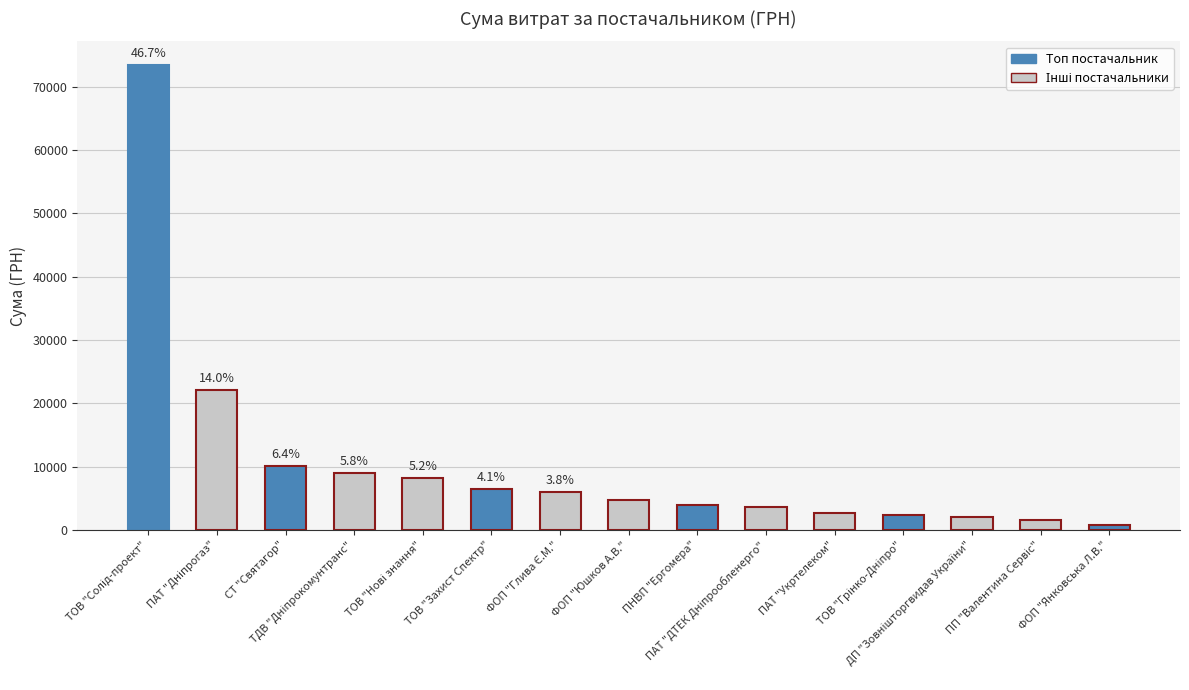

How many data points does each series have?

15